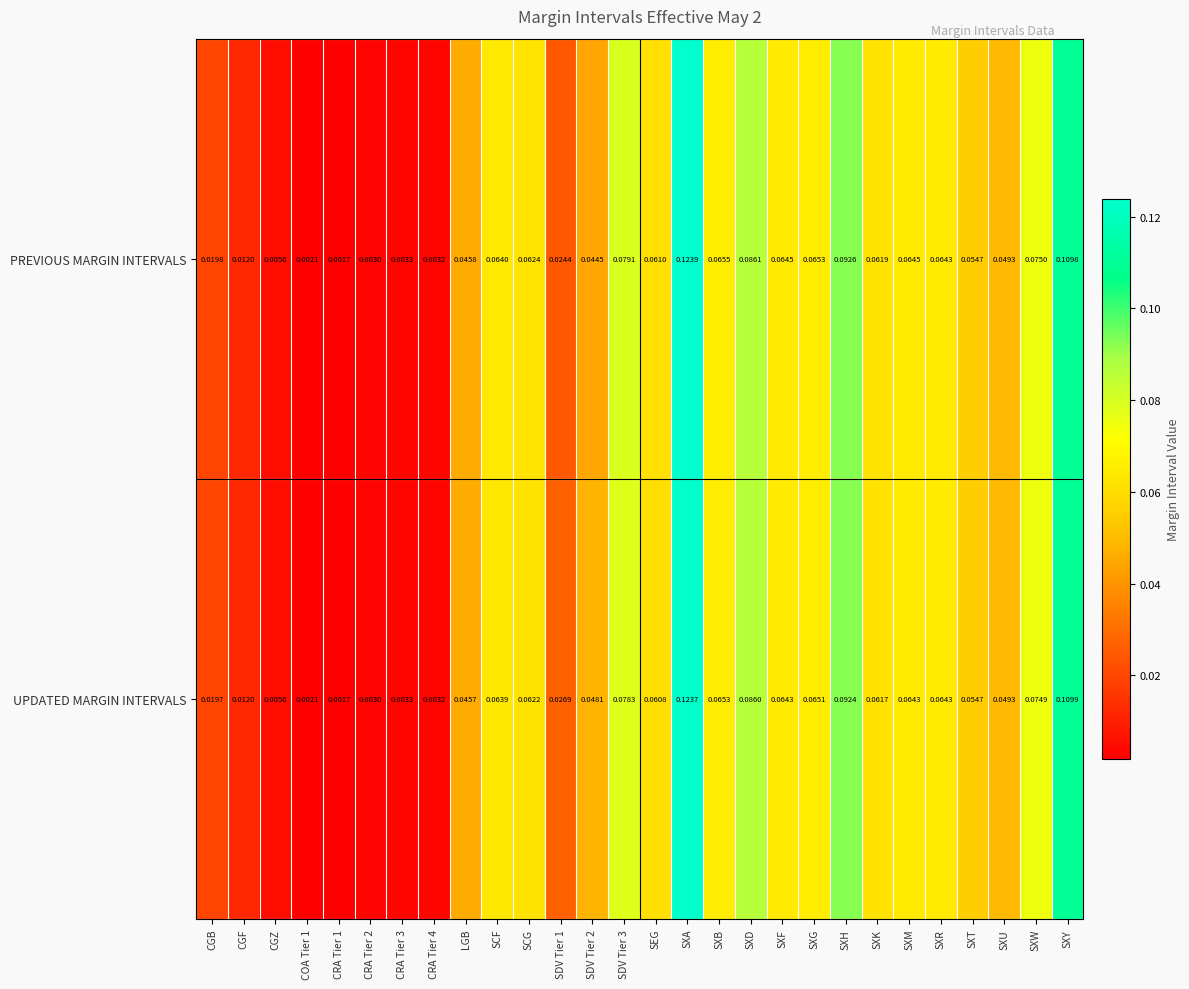

Rank the series by their average value, from highest to lowest.

UPDATED MARGIN INTERVALS, PREVIOUS MARGIN INTERVALS